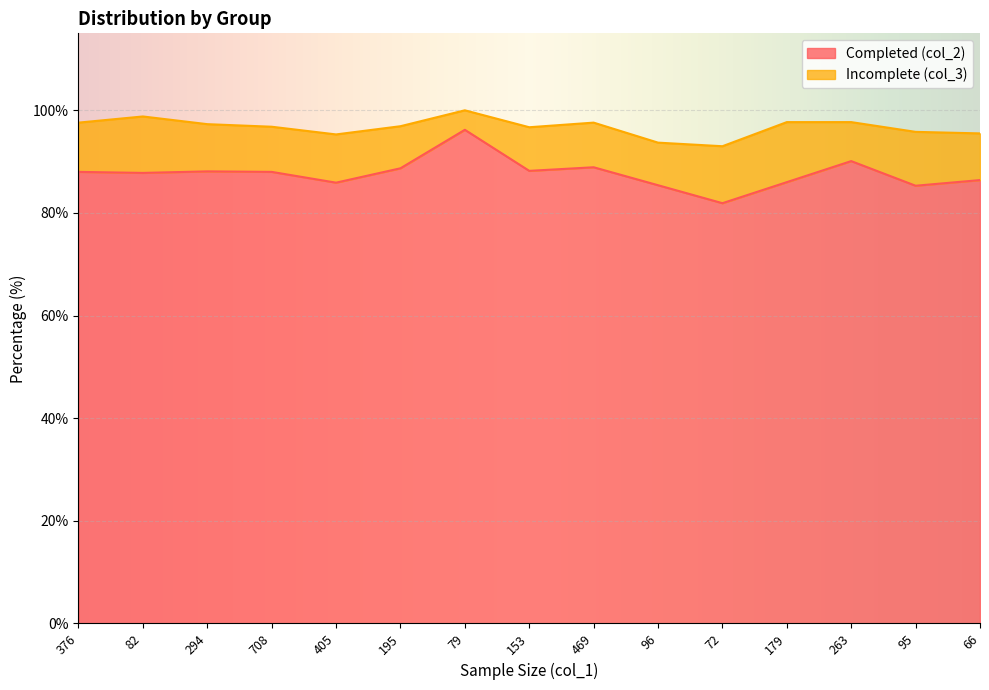

Between 179 and 153, which is larger?

153